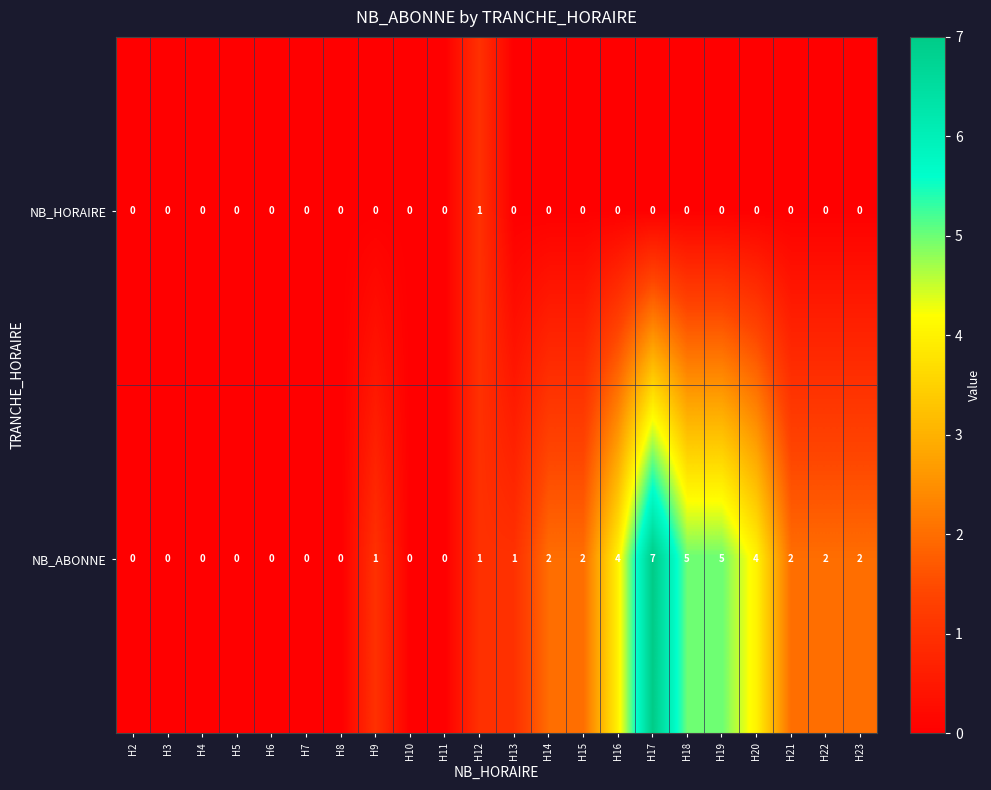

What is the maximum value shown in the chart?

7